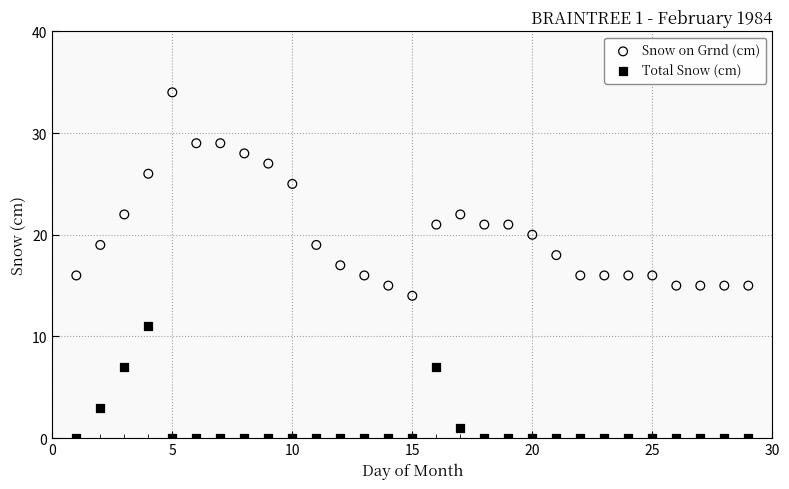

In the Snow on Grnd (cm) series, what Y value is closest to 24?

25